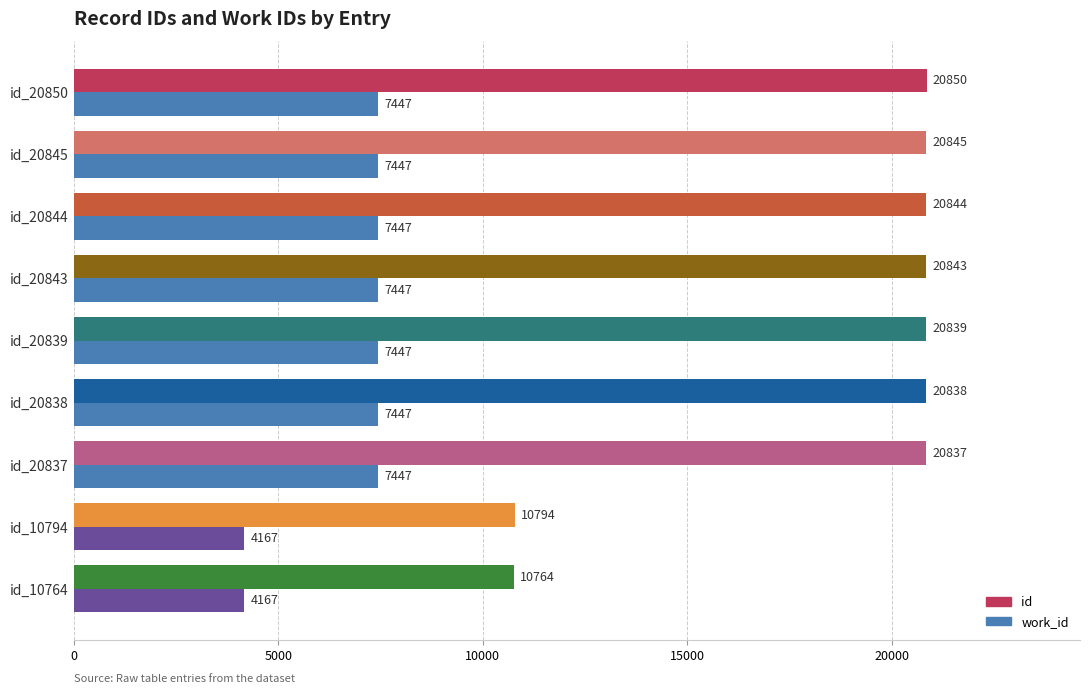

Which category has the lowest value in the id series?

id_10764